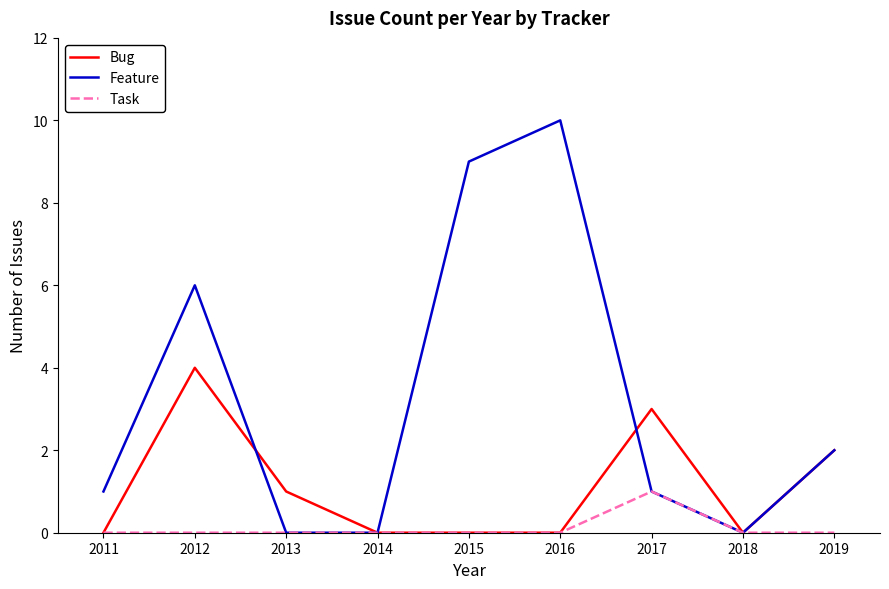

Where is the first local maximum for Bug?

2012